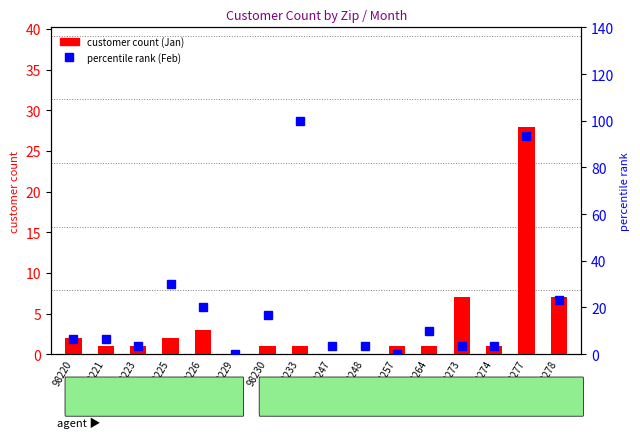

How many data points does each series have?

16